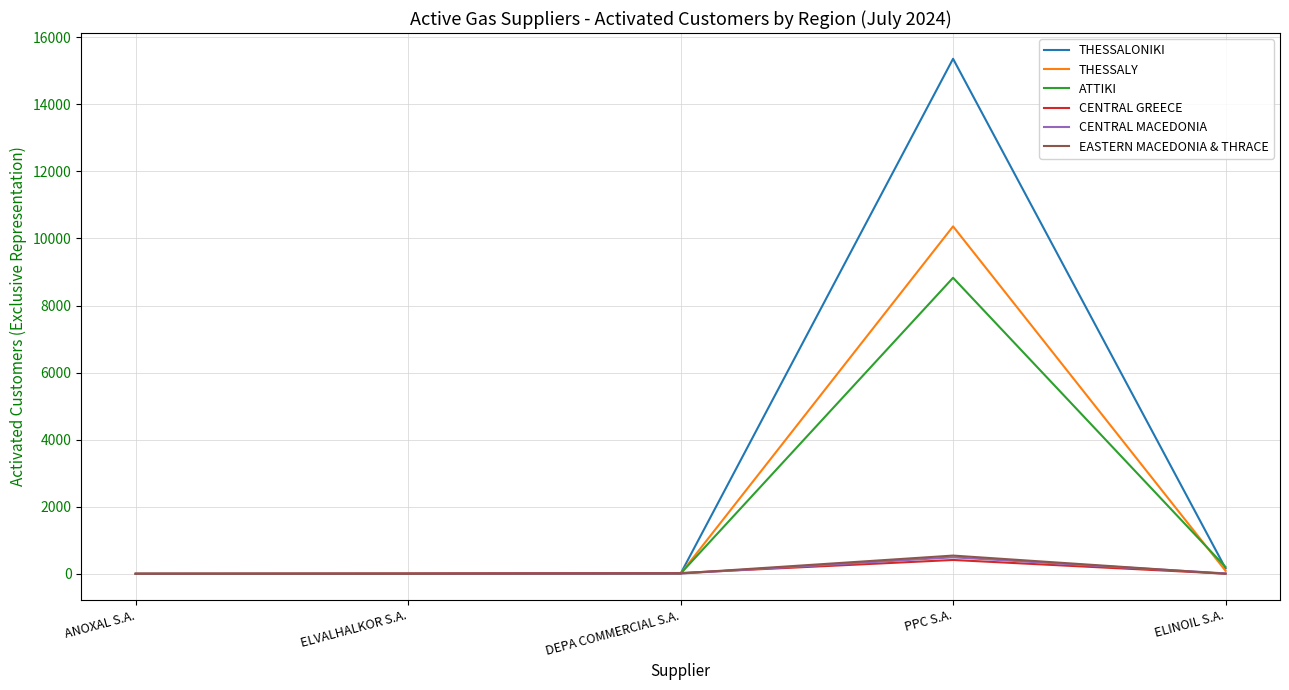

At which category does the chart reach its peak across all series?

PPC S.A.